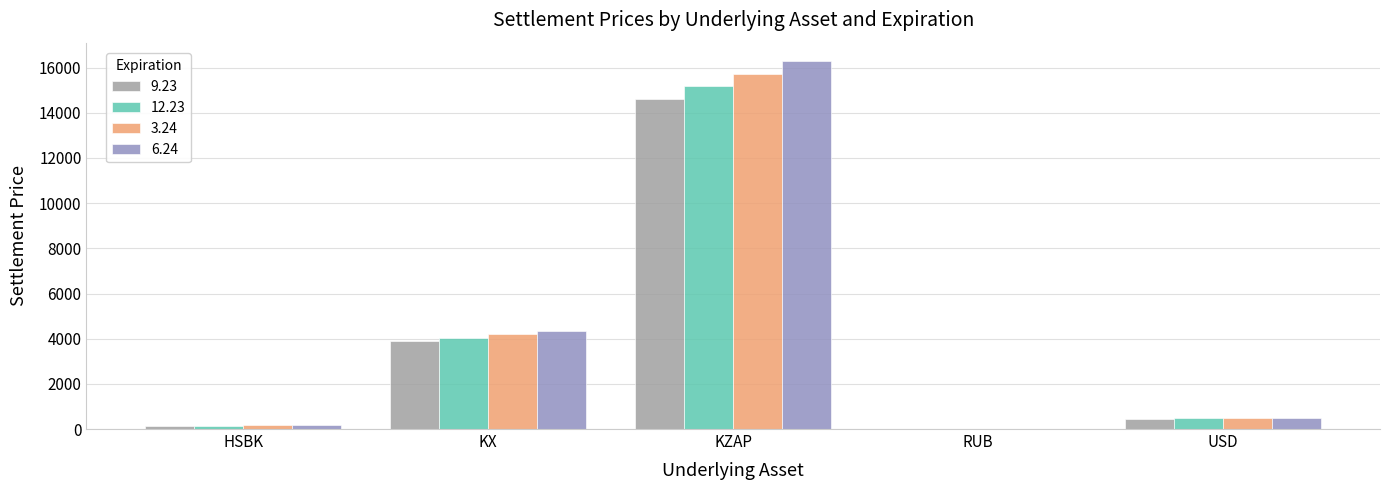

What is the value of the 6.24 bar at the 5th from the left?

494.1